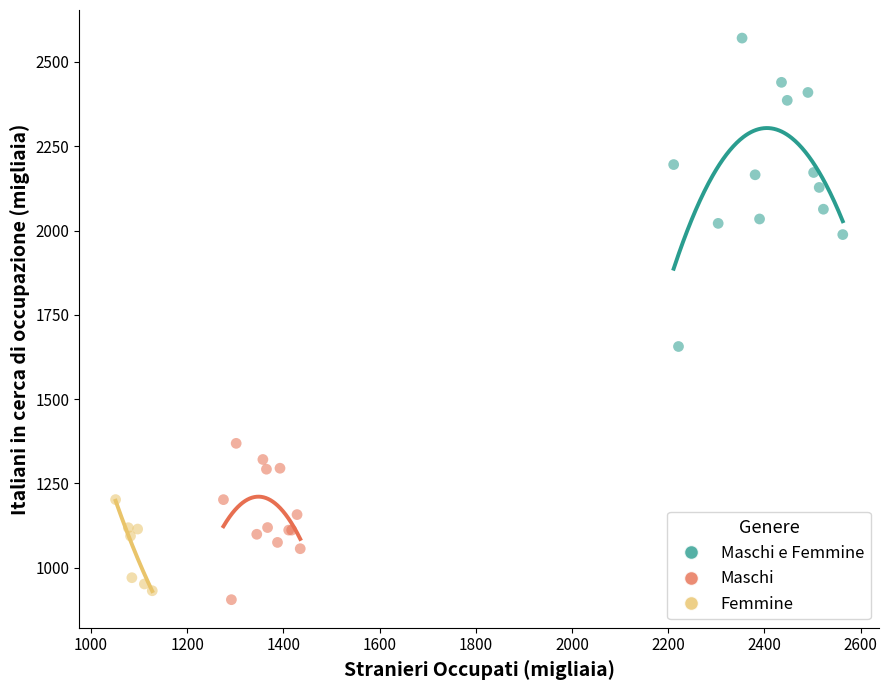

Which series contains the highest Y value?

Maschi e Femmine